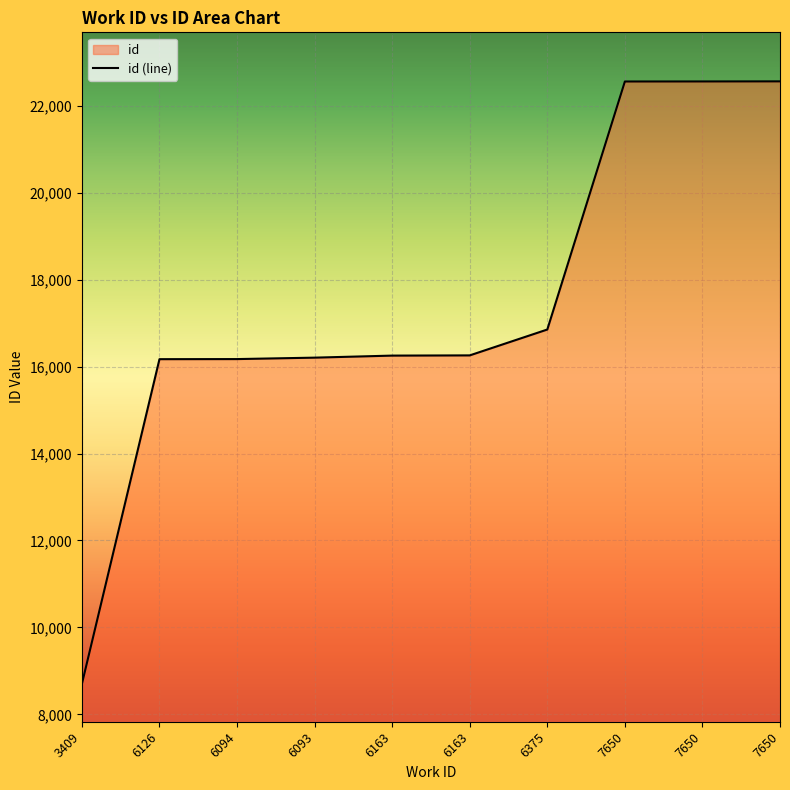

What is the value of the 9th point from the left?

22559